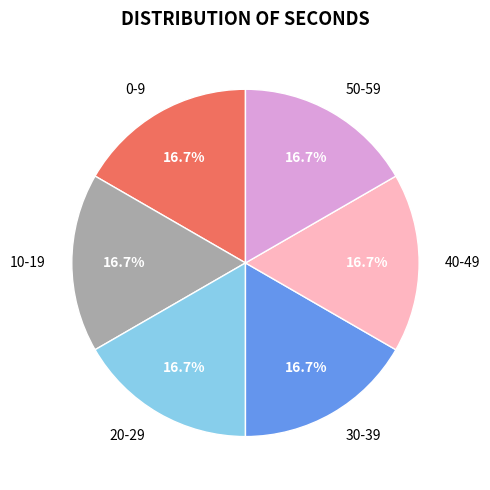

What is the ratio of the value at 40-49 to the value at 30-39?

1.0